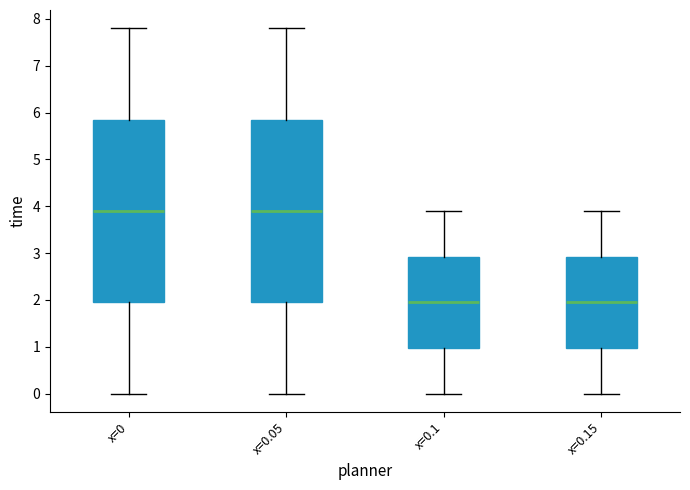

Reading left to right, read every box against the y-axis: the position of its median line, the range the box covers, and the ends of its whiskers. The values are not printed on the chart, so give them approximately, as read against the axis.

x=0: median 3.9, box 2.0 to 5.9, whiskers 0.0 to 7.8
x=0.05: median 3.9, box 2.0 to 5.9, whiskers 0.0 to 7.8
x=0.1: median 2.0, box 1.0 to 2.9, whiskers 0.0 to 3.9
x=0.15: median 2.0, box 1.0 to 2.9, whiskers 0.0 to 3.9